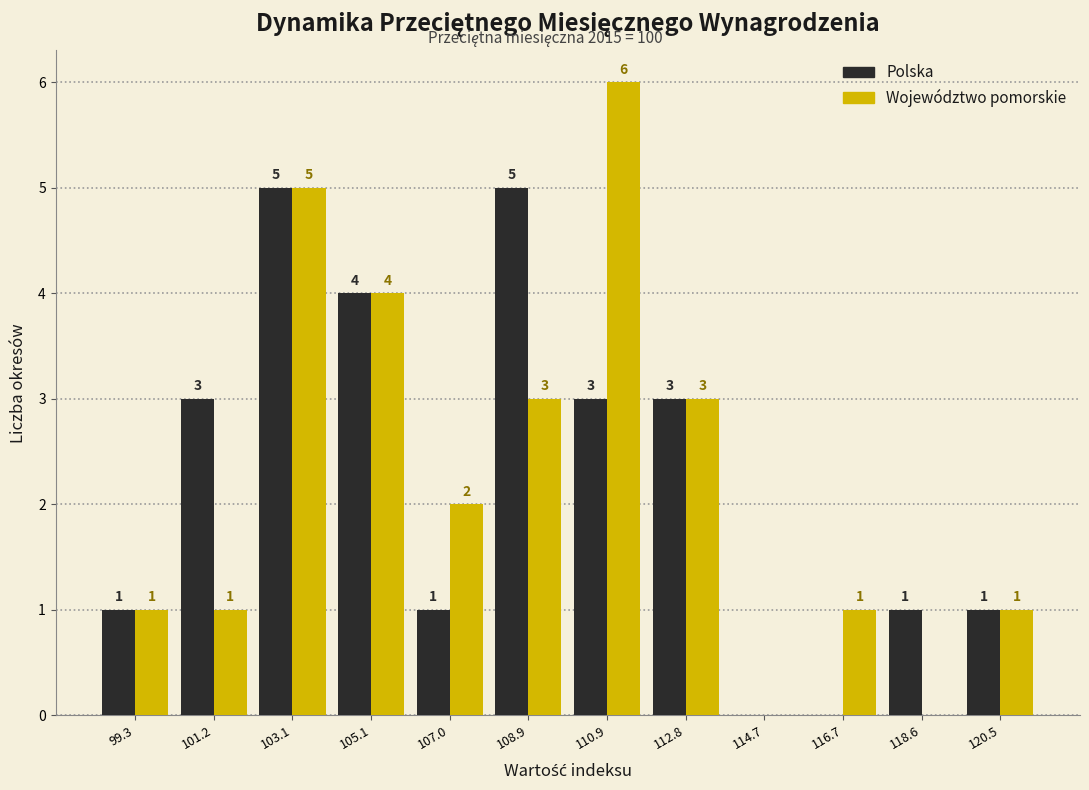

In the Województwo pomorskie series, which range on the x-axis has the tallest bar?

110.0 to 111.8